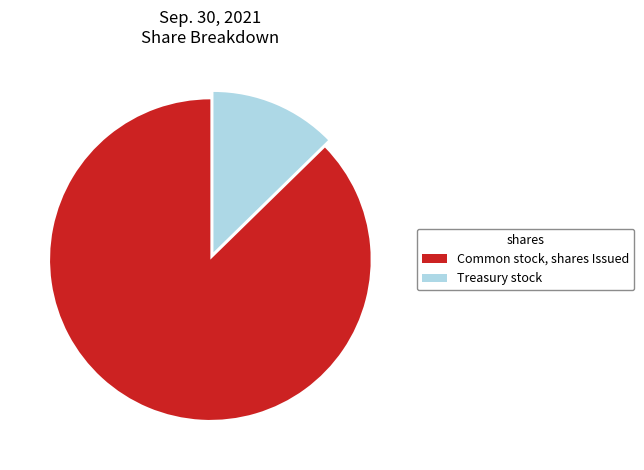

Is there a majority slice in this chart?

Yes